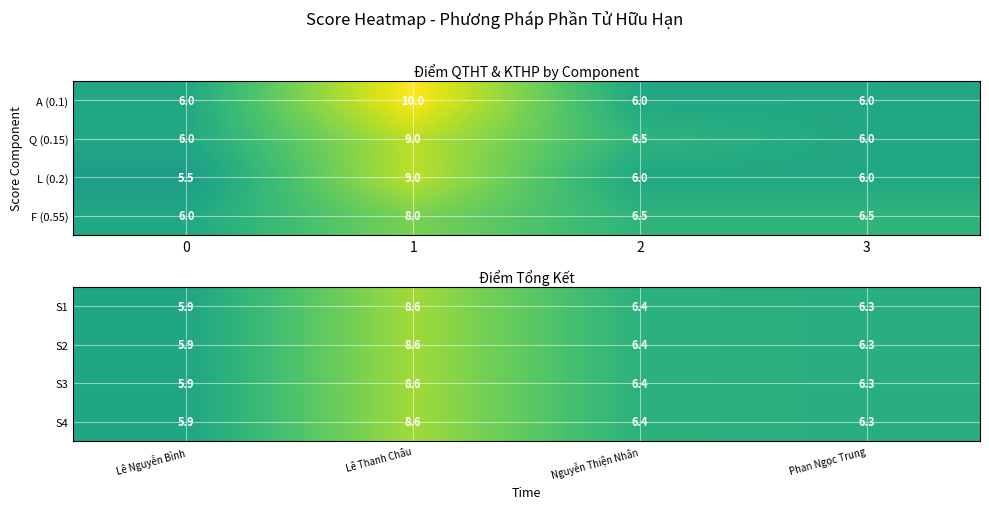

At which label does S2 reach its peak?

Lê Thanh Châu